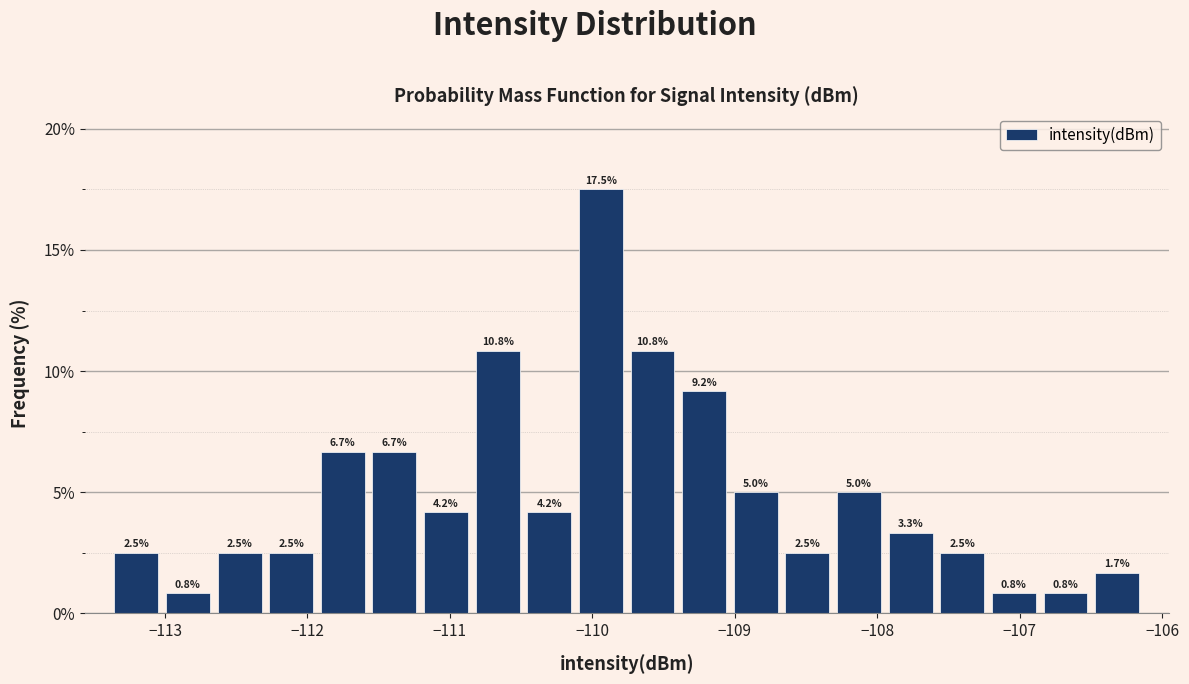

Read against the x-axis, roughly where is the centre of the tallest bar?

-109.9